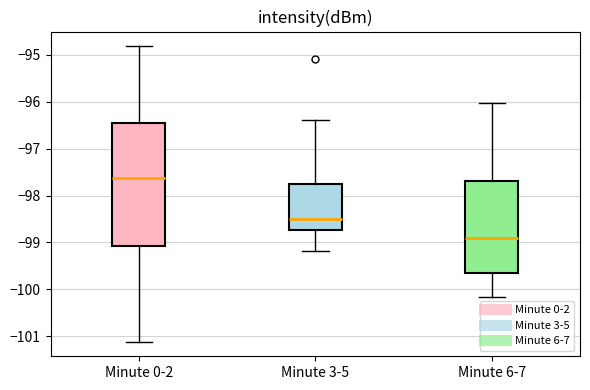

Reading left to right, read every box against the y-axis: the position of its median line, the range the box covers, and the ends of its whiskers. The values are not printed on the chart, so give them approximately, as read against the axis.

Minute 0-2: median -97.6, box -99.1 to -96.5, whiskers -101.1 to -94.8
Minute 3-5: median -98.5, box -98.7 to -97.8, whiskers -99.2 to -96.4
Minute 6-7: median -98.9, box -99.6 to -97.7, whiskers -100.2 to -96.0